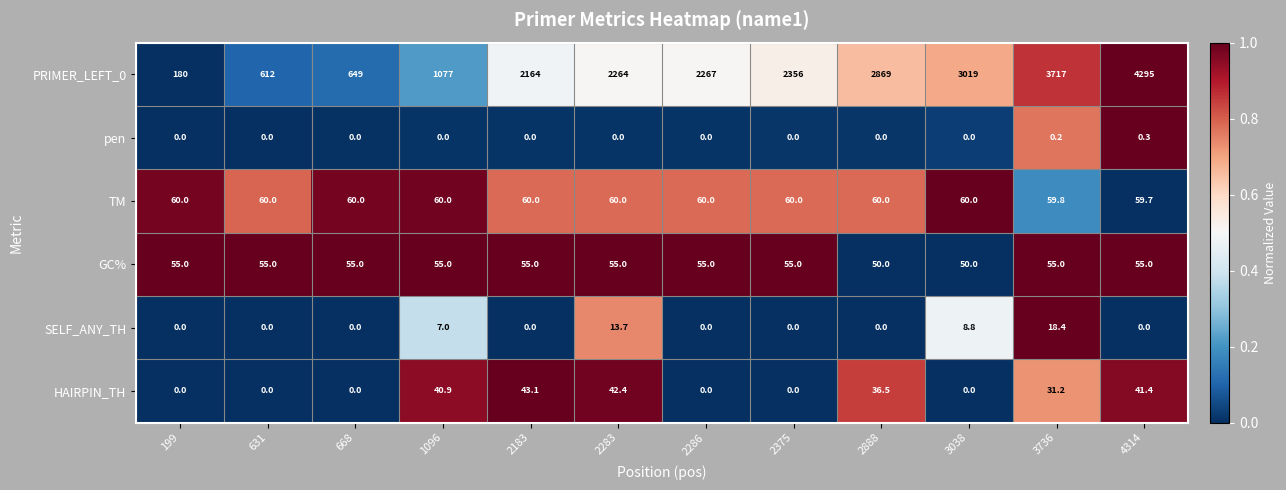

What is the difference between the maximum and second lowest values in the GC% series?

5.0